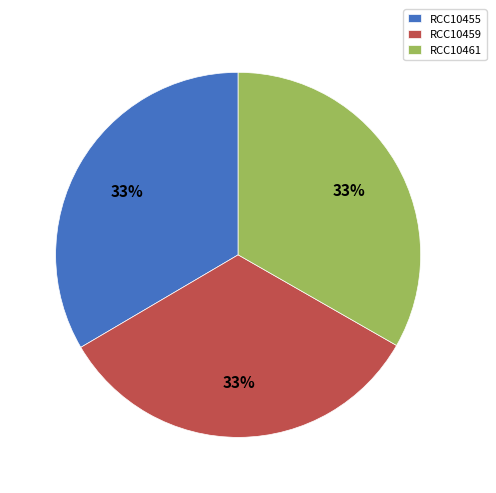

Is it true that RCC10455 is 33% of the pie?

True